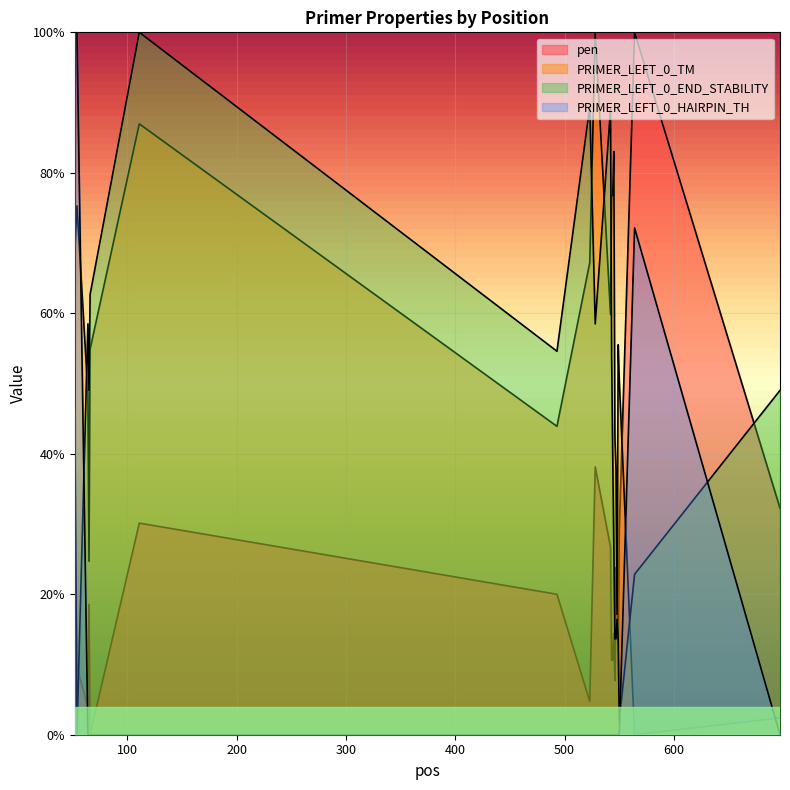

Which series has the largest range (max minus min)?

pen